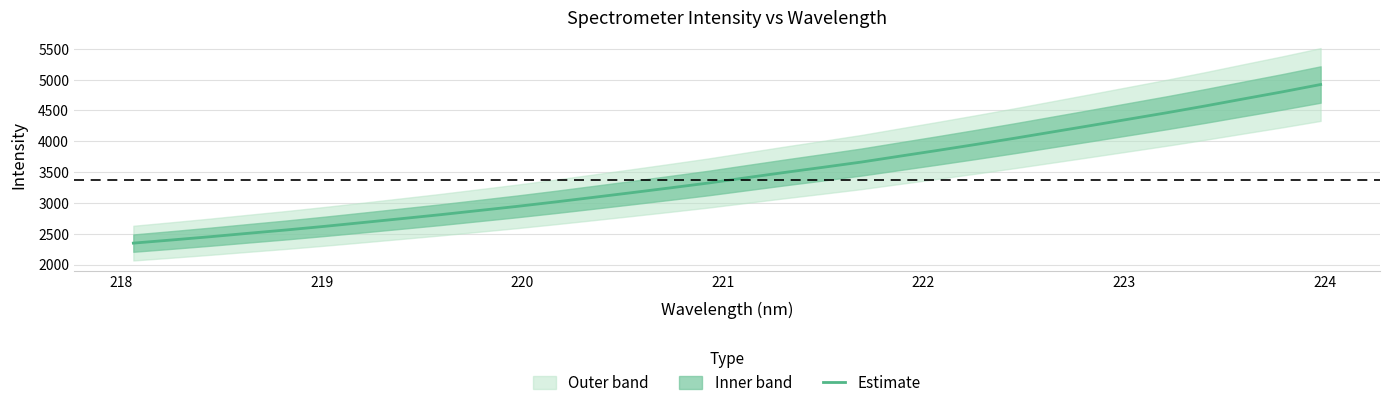

Does the chart display data point markers on the line(s)?

No